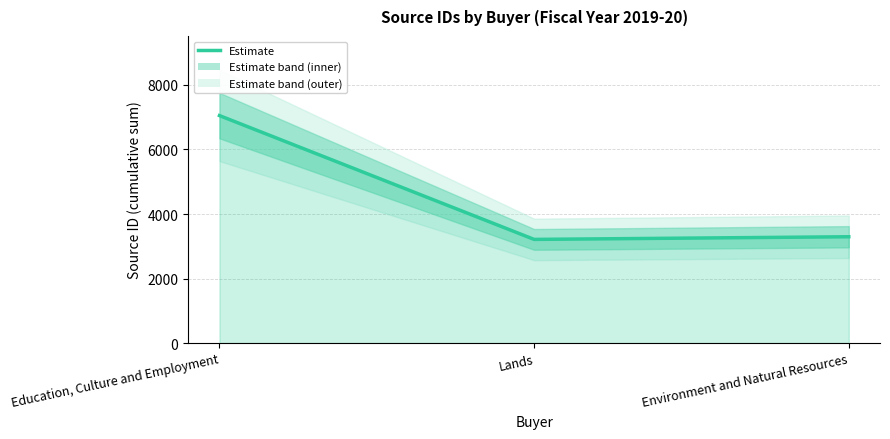

Approximately how many times larger is the value at Environment and Natural Resources compared to Education, Culture and Employment?

0.5